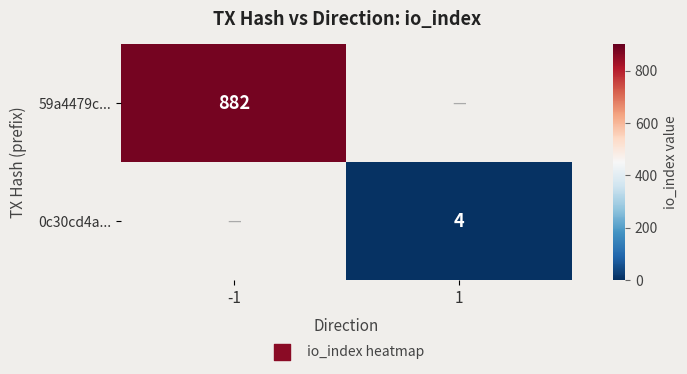

The value of 59a4479c... at -1 is 405. True or false?

False